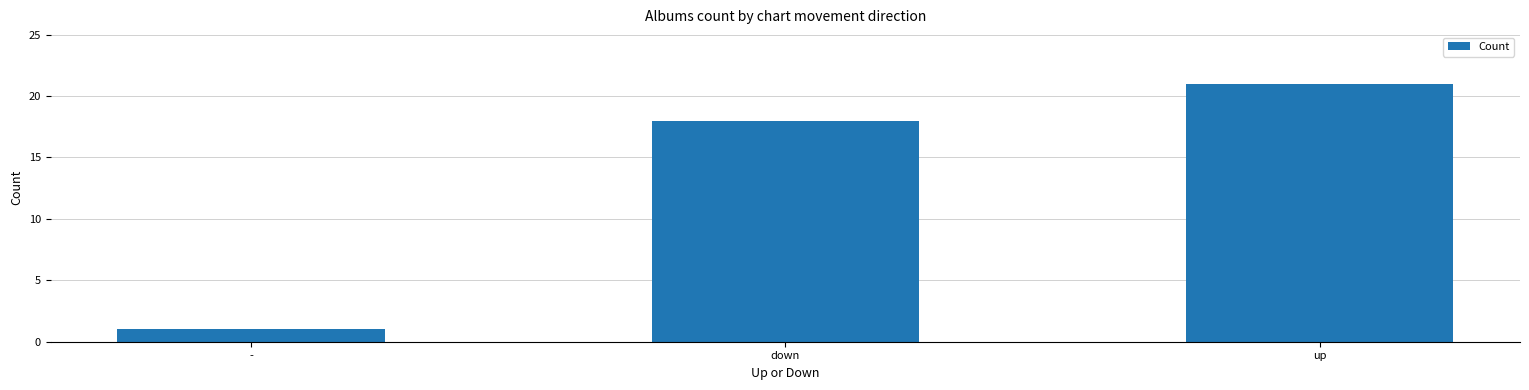

What position from the right is -?

3